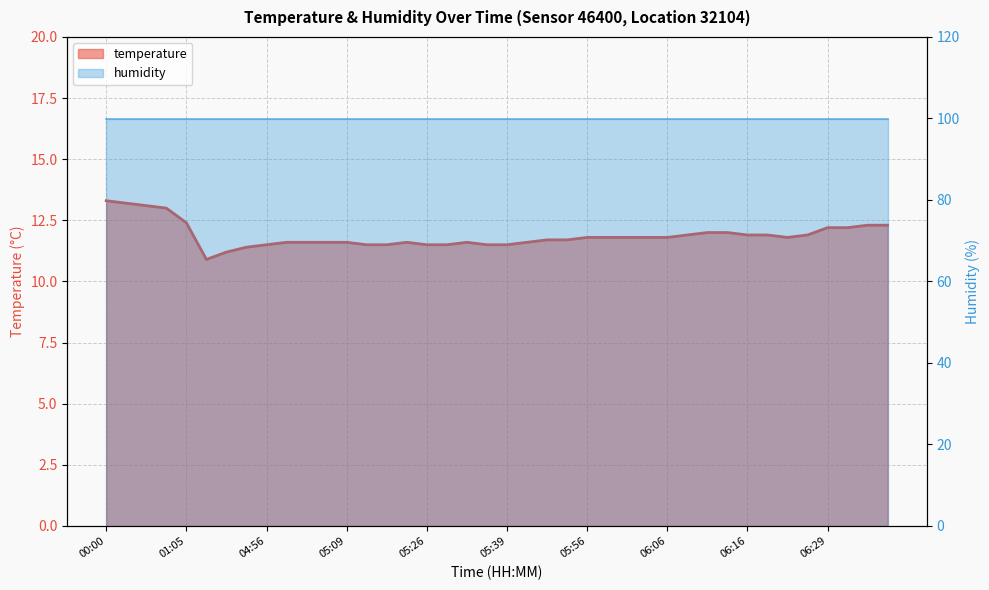

Is it true that the value at 06:18 is 11.9?

True